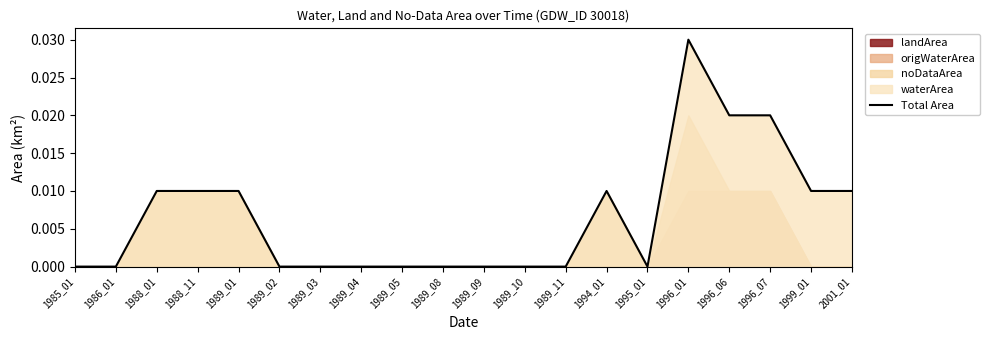

How many interior local peaks (higher than both neighbors) does the data have?

2